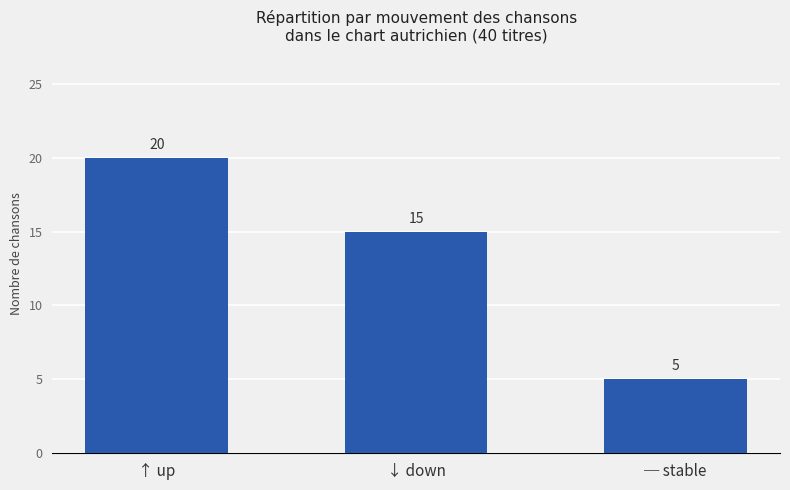

Between ↑ up and ─ stable, which is larger?

↑ up